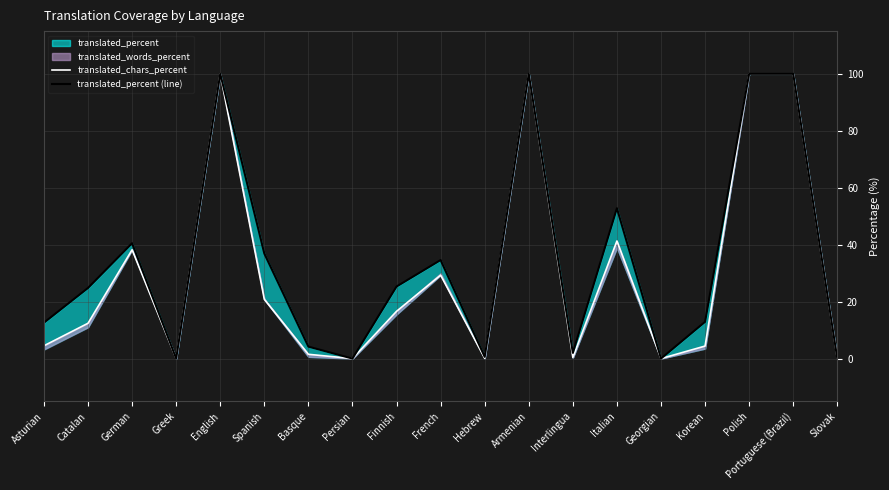

At which category does the chart reach its minimum across all series?

Greek